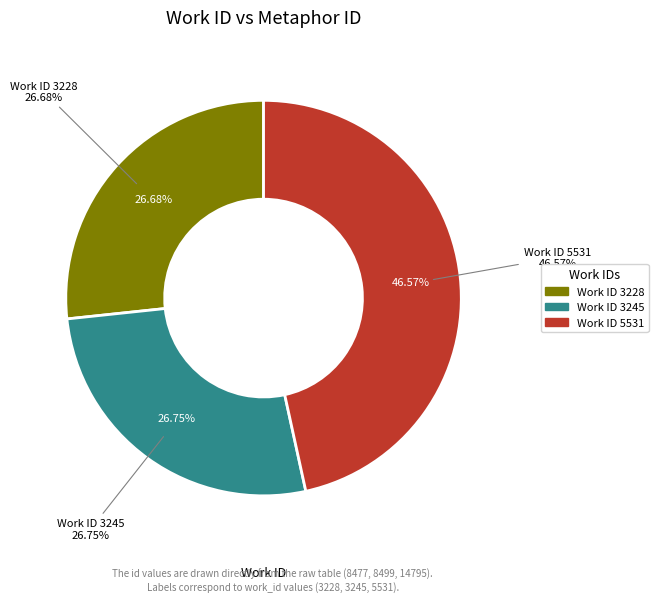

How many slices are in this pie chart?

3